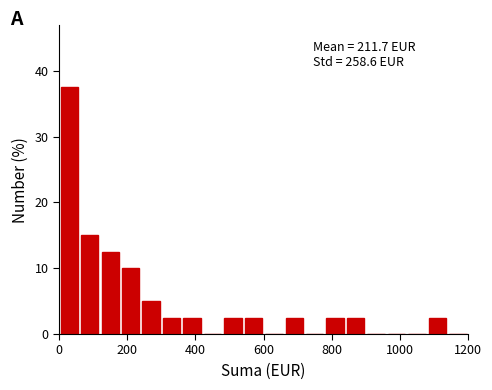

Read against the x-axis, roughly where is the centre of the tallest bar?

40